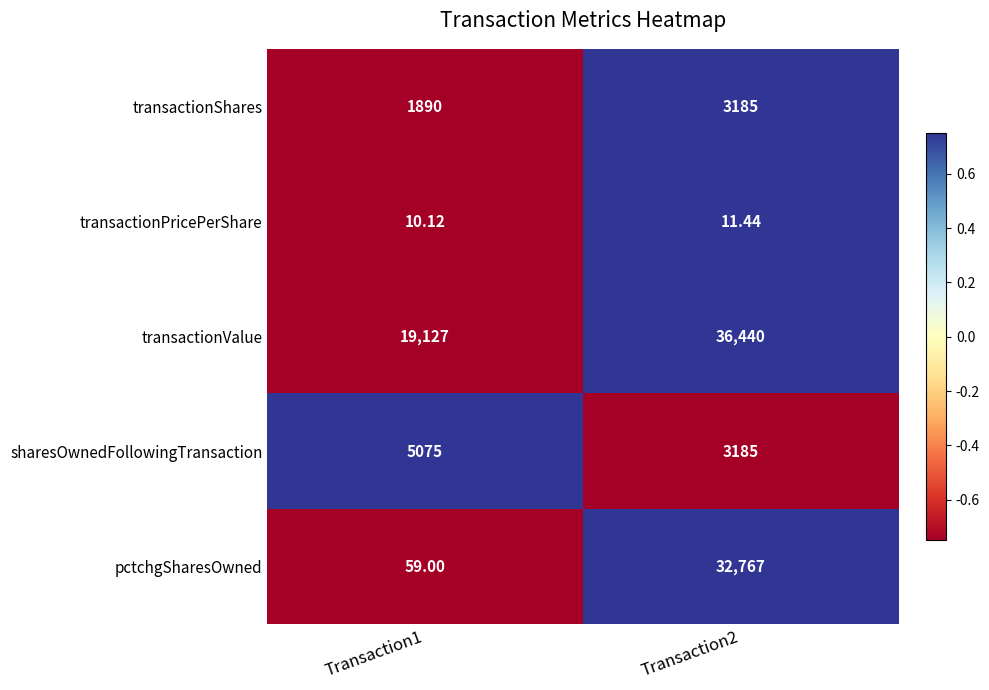

How many series are shown in this chart?

5